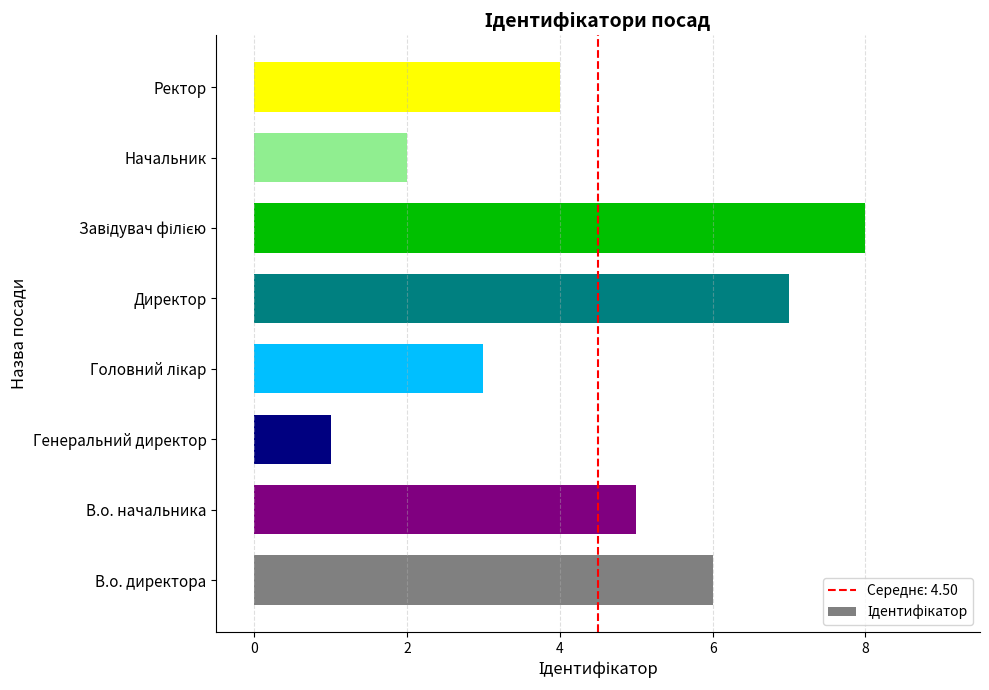

What is the sum of the values at В.о. директора and Начальник?

8